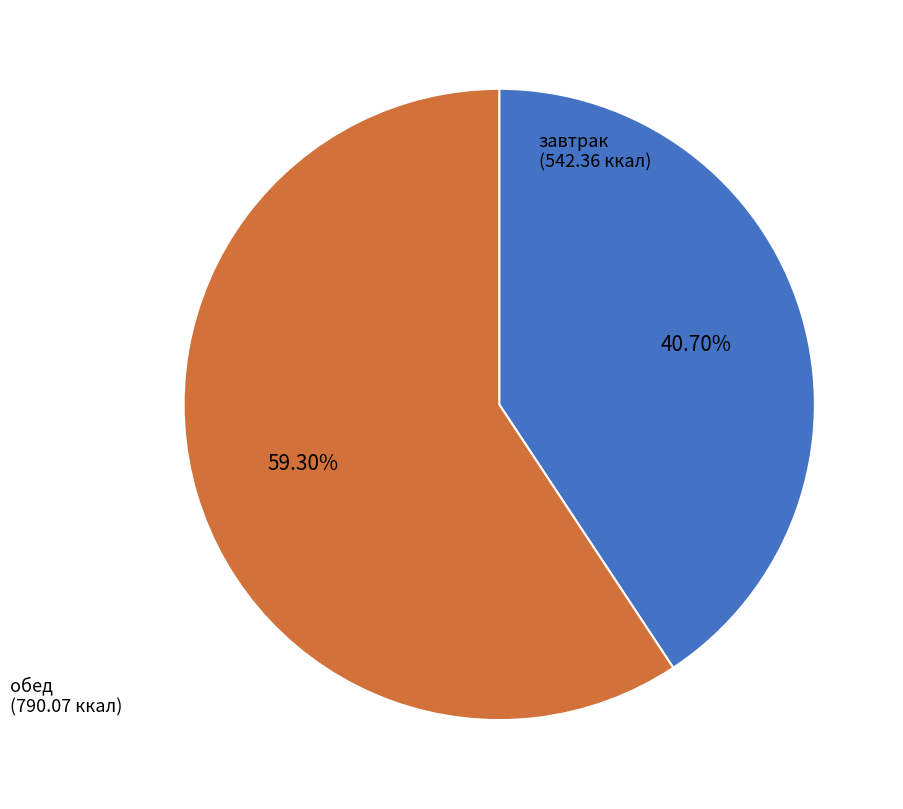

Combined, do обед and завтрак account for over 50%?

Yes